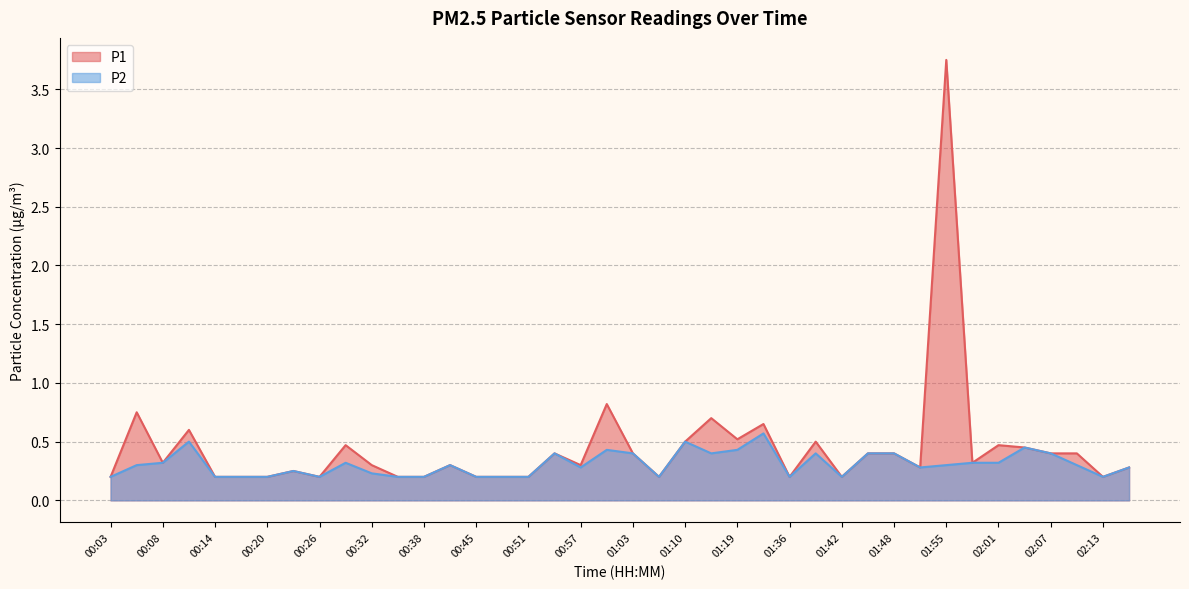

In P2, how many points are higher than both neighbors (excluding endpoints)?

10